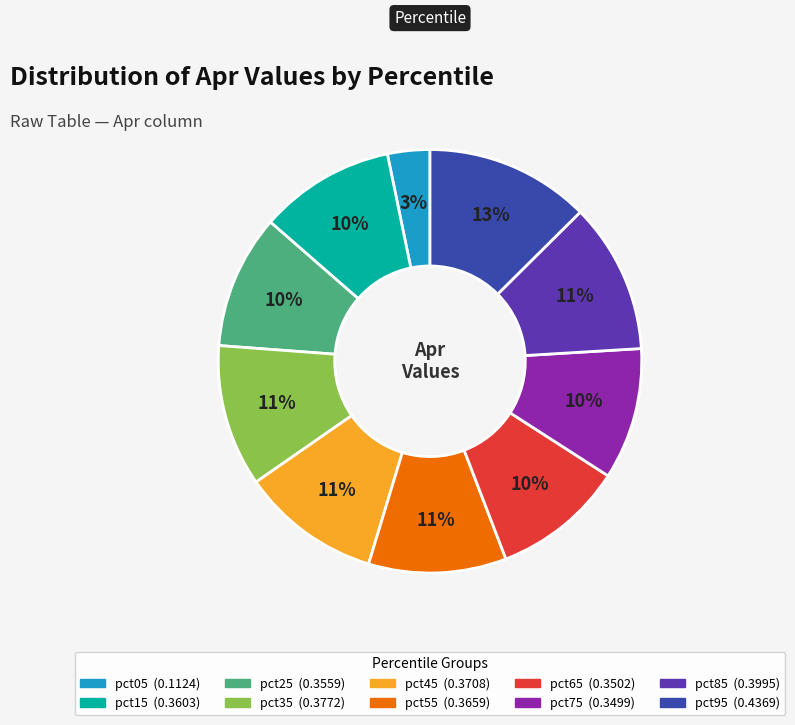

Which category has the biggest portion of the pie?

pct95